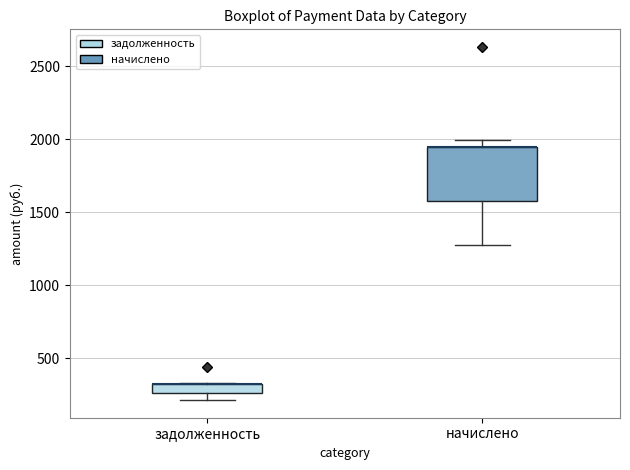

Where does the lower whisker of the box for задолженность end on the y-axis? The values are not printed on the chart, so give them approximately, as read against the axis.

200